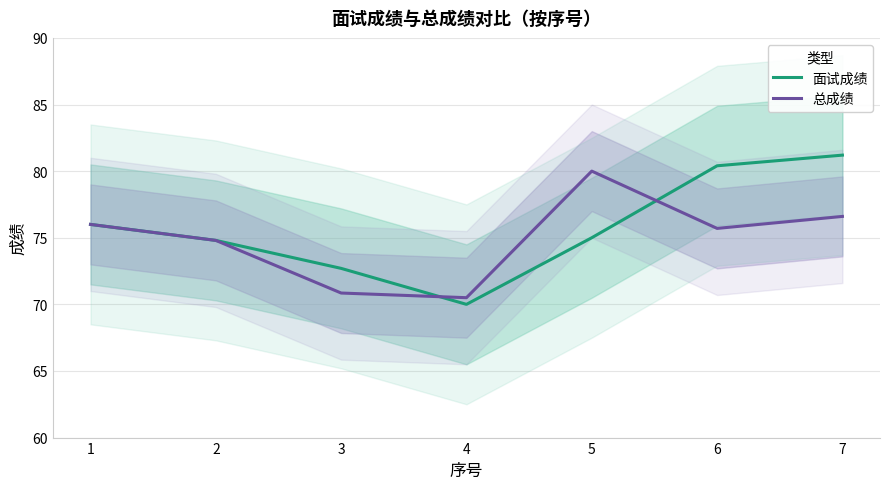

What is the difference between the second highest and minimum values in the 面试成绩 series?

10.4